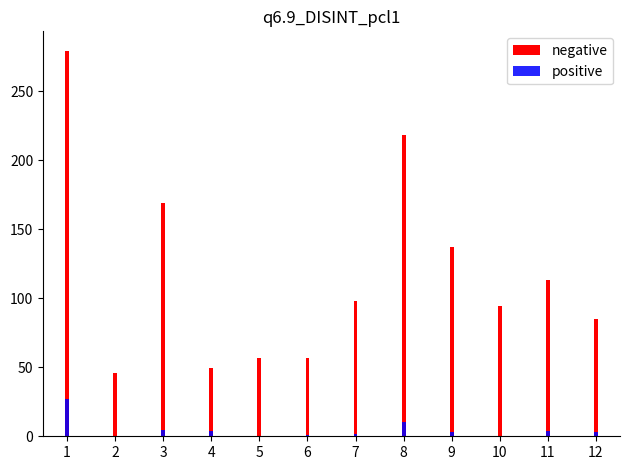

What is the total value across all series at 1?

306.3